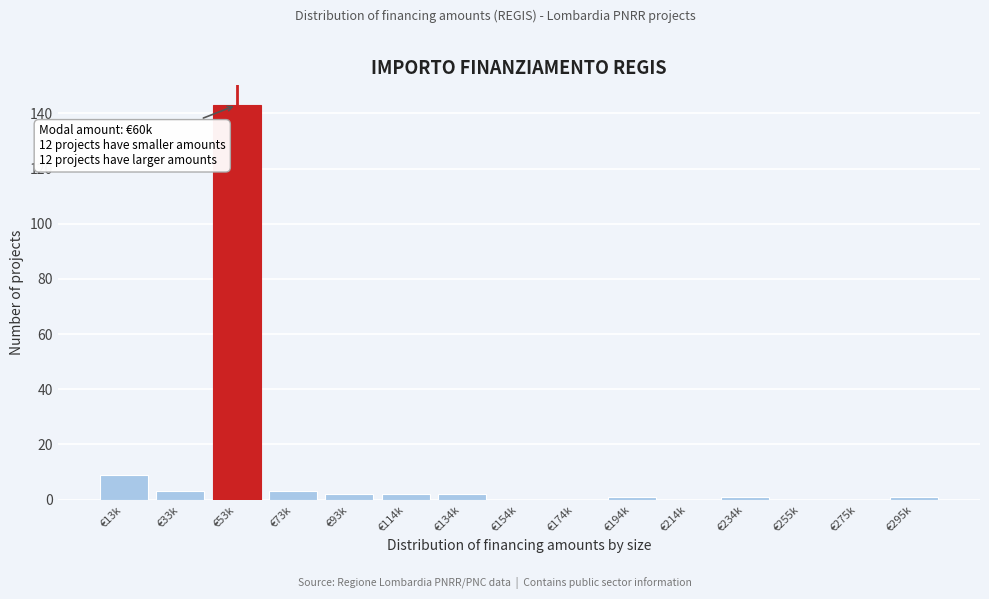

Reading right to left, list all the values displayed in this chart.

€295k=1	€275k=0	€255k=0	€234k=1	€214k=0	€194k=1	€174k=0	€154k=0	€134k=2	€114k=2	€93k=2	€73k=3	€53k=143	€33k=3	€13k=9